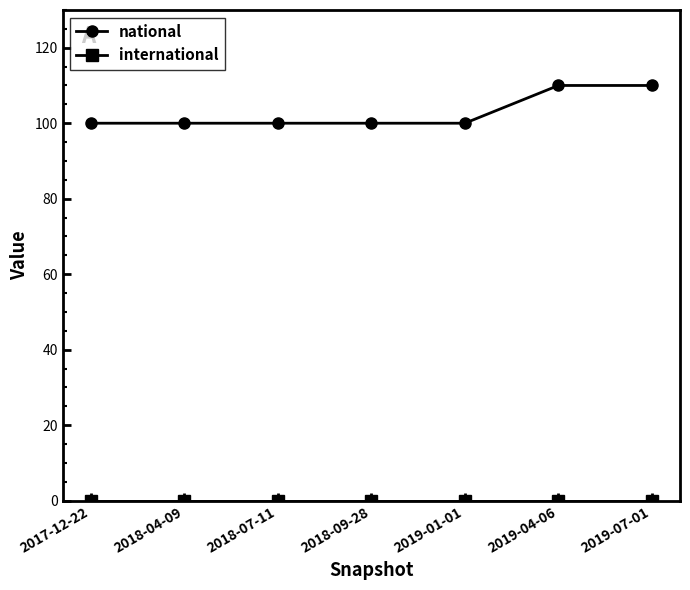

What is the label of the 6th point from the right?

2018-04-09